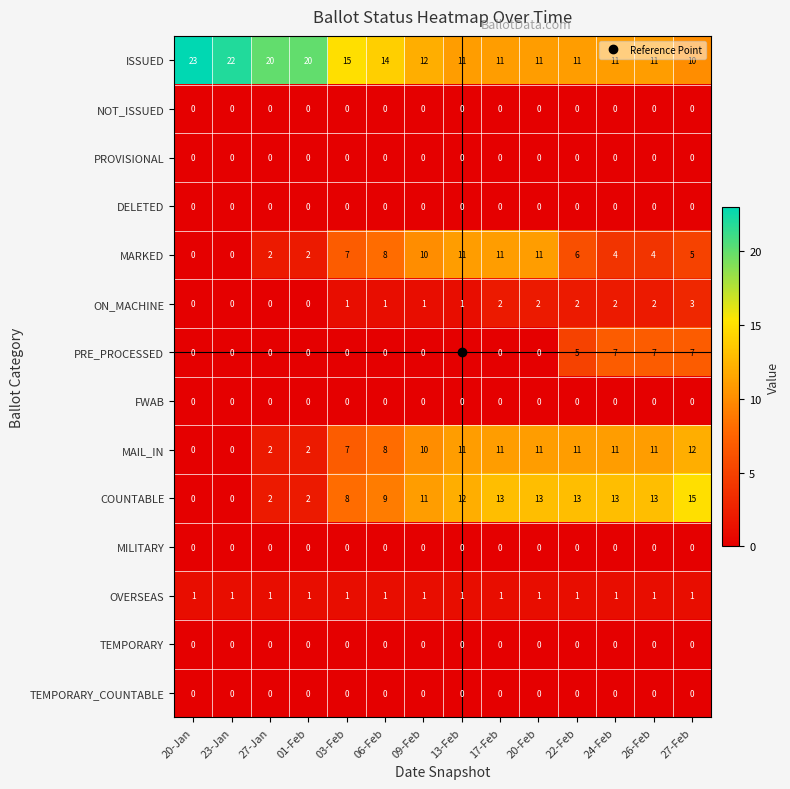

Which series has the largest range (max minus min)?

COUNTABLE